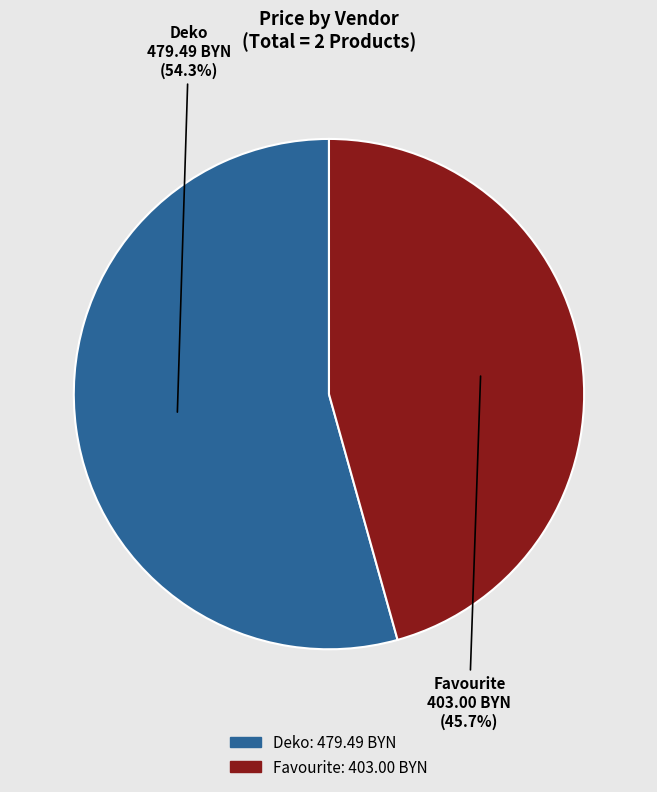

Which category has the smallest portion of the pie?

Favourite